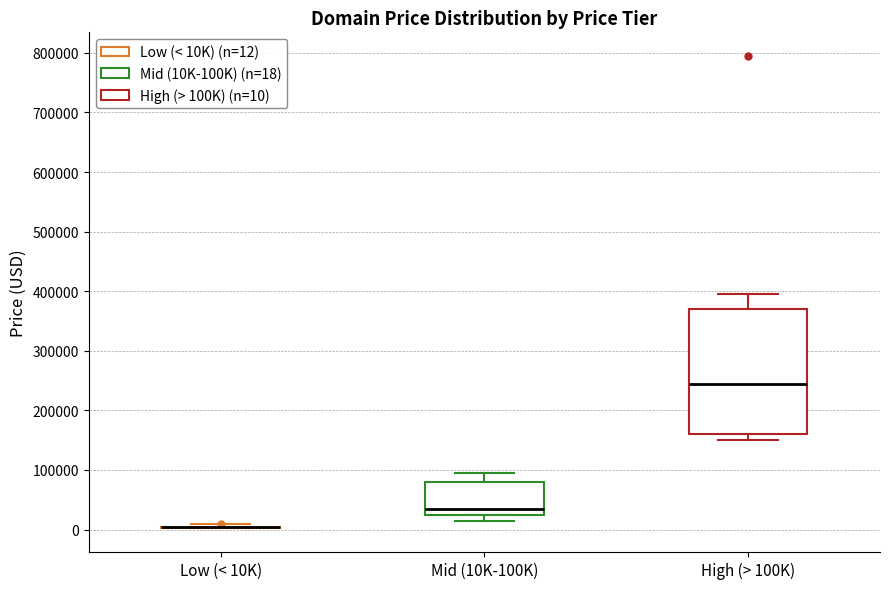

Comparing the boxes themselves (not the whiskers), which one is the tallest?

High (> 100K)